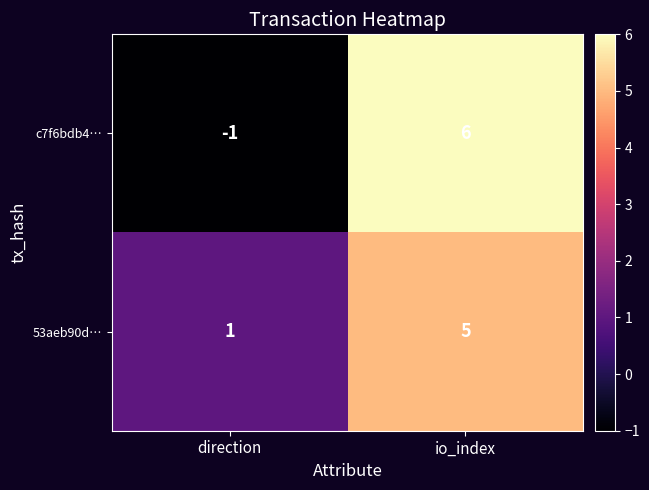

Between direction and io_index, which series saw the biggest shift?

c7f6bdb4…